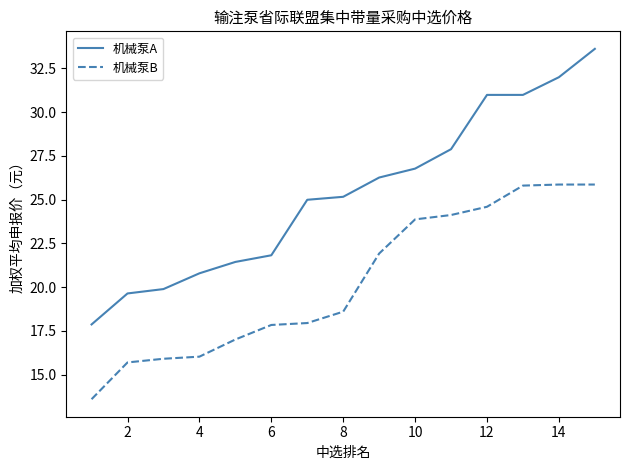

What is the minimum value for 机械泵B?

13.6